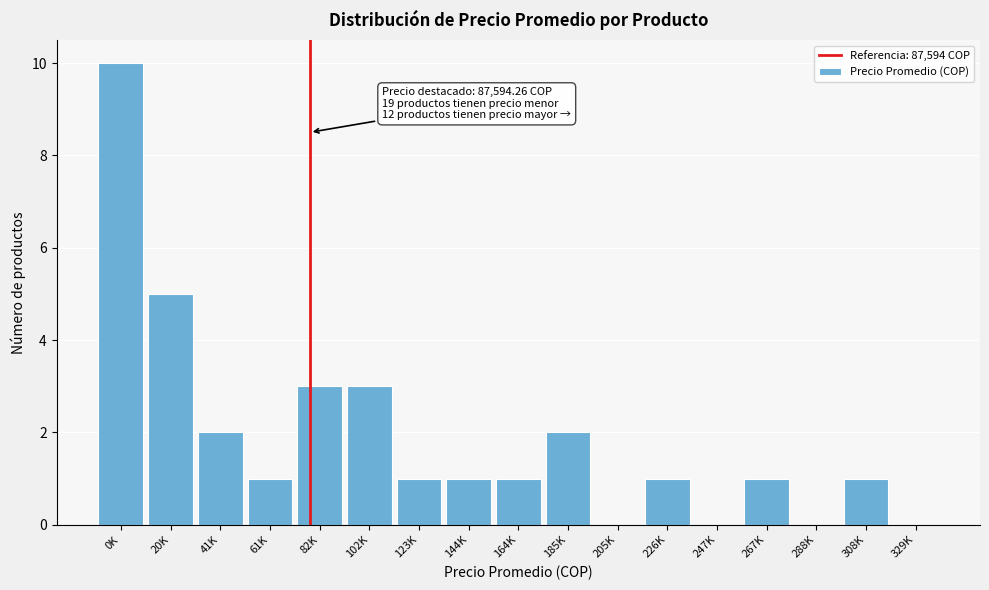

Reading left to right, what are all the values shown in this chart?

0K=10	20K=5	41K=2	61K=1	82K=3	102K=3	123K=1	144K=1	164K=1	185K=2	205K=0	226K=1	247K=0	267K=1	288K=0	308K=1	329K=0